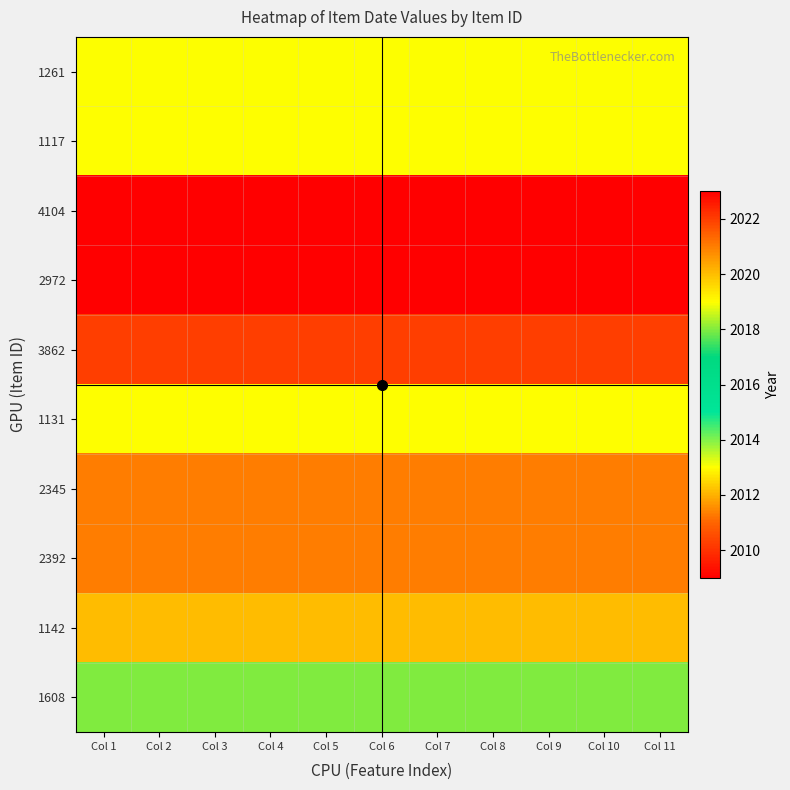

Which series has the largest range (max minus min)?

1261